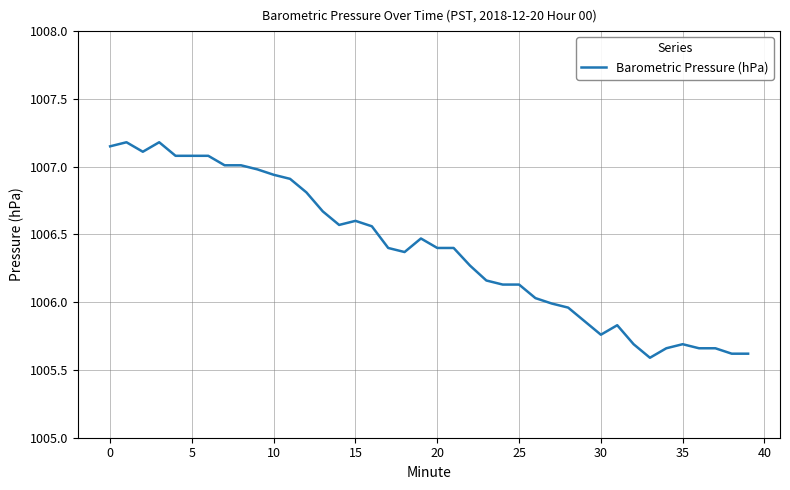

What is the greatest value displayed?

1007.2